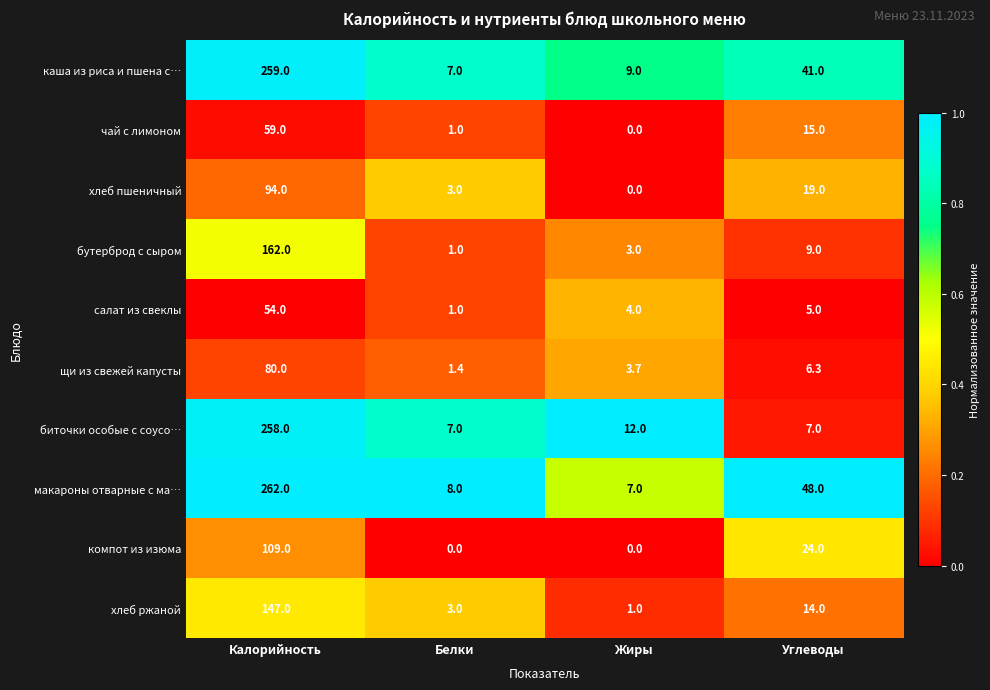

The value of биточки особые с соусо… at Углеводы is 9.9. True or false?

False